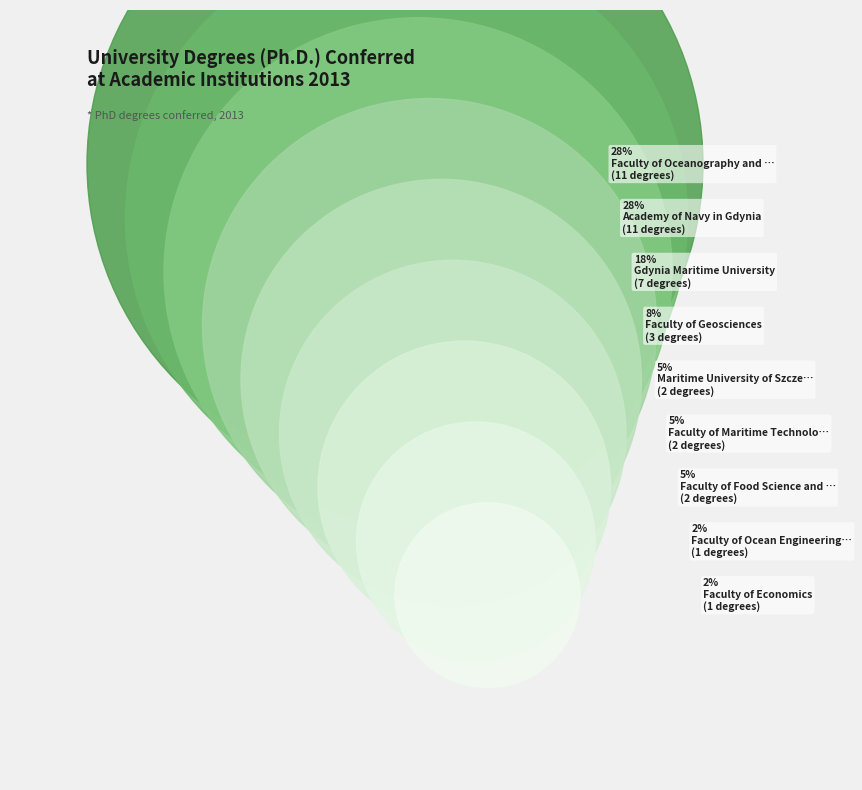

Combined, what portion of the pie is Faculty of Ocean Engineering and Ship Technology and Faculty of Economics?

5.0%